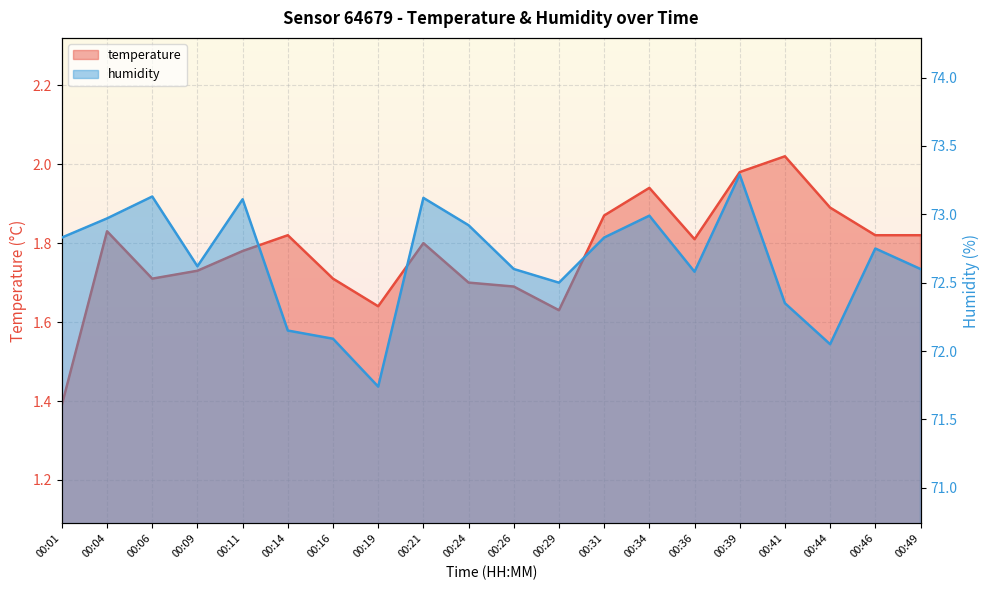

The temperature series shows 2.8 at 00:21. True or false?

False